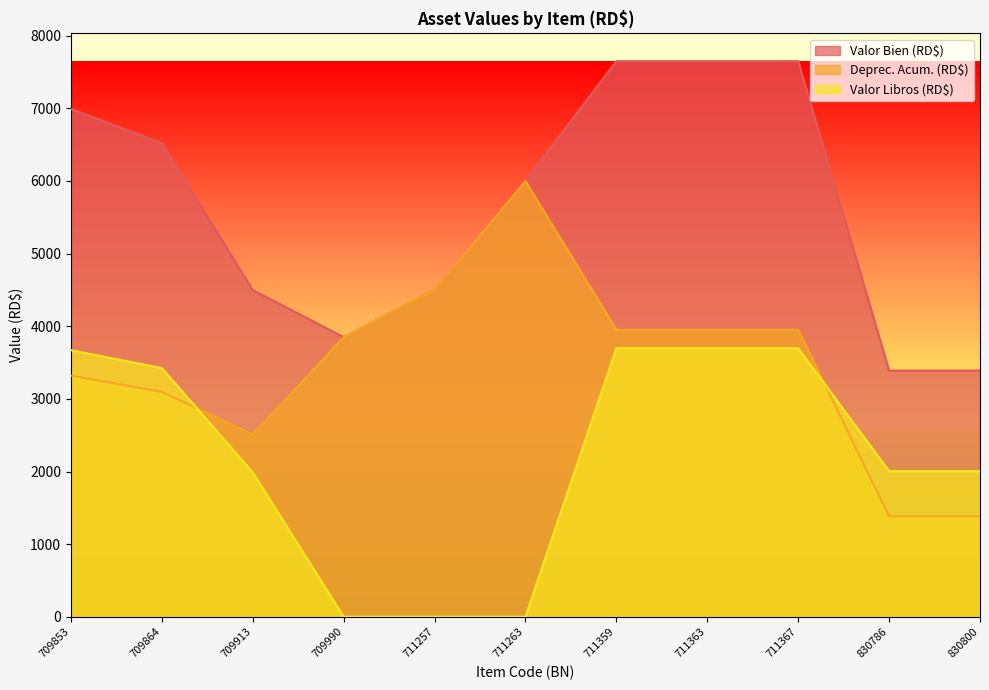

What is the total value across all series at 711257?

9000.0